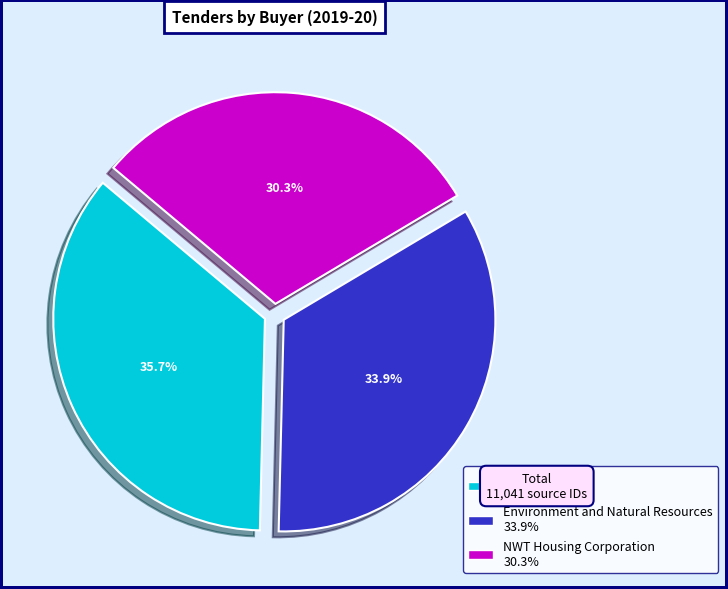

Rank the categories by value from lowest to highest.

NWT Housing Corporation, Environment and Natural Resources, Infrastructure